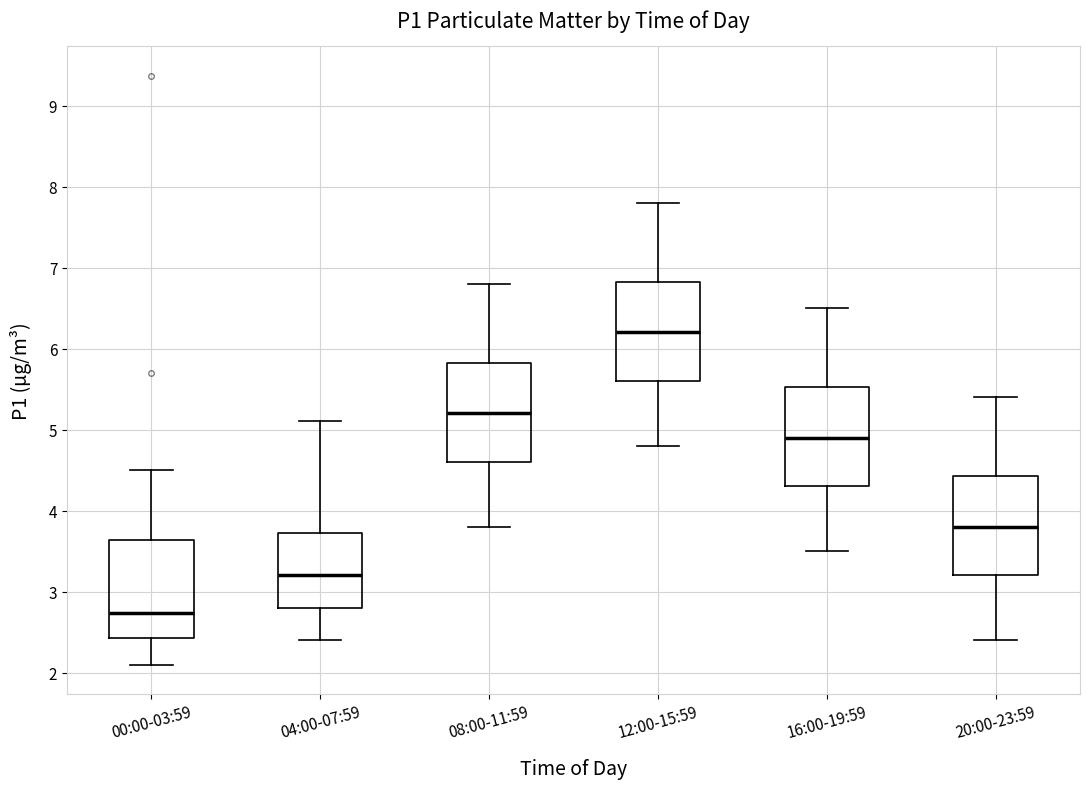

Reading left to right, read every box against the y-axis: the position of its median line, the range the box covers, and the ends of its whiskers. The values are not printed on the chart, so give them approximately, as read against the axis.

00:00-03:59: median 2.7, box 2.4 to 3.6, whiskers 2.1 to 4.5
04:00-07:59: median 3.2, box 2.8 to 3.7, whiskers 2.4 to 5.1
08:00-11:59: median 5.2, box 4.6 to 5.8, whiskers 3.8 to 6.8
12:00-15:59: median 6.2, box 5.6 to 6.8, whiskers 4.8 to 7.8
16:00-19:59: median 4.9, box 4.3 to 5.5, whiskers 3.5 to 6.5
20:00-23:59: median 3.8, box 3.2 to 4.4, whiskers 2.4 to 5.4